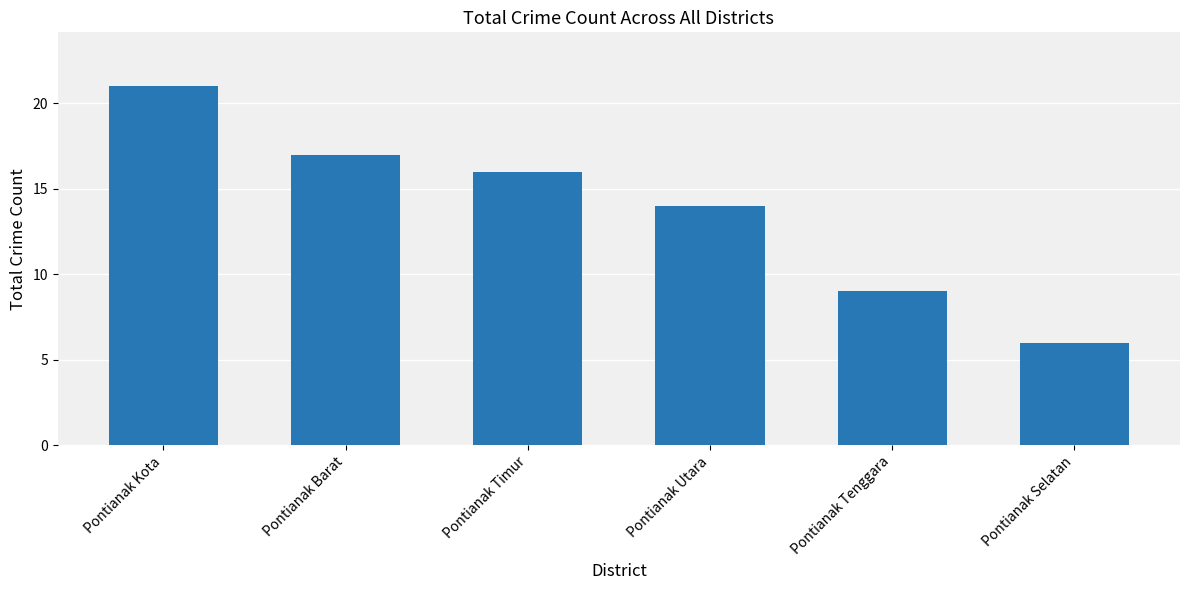

True or false: the data shows 5 at Pontianak Tenggara.

False